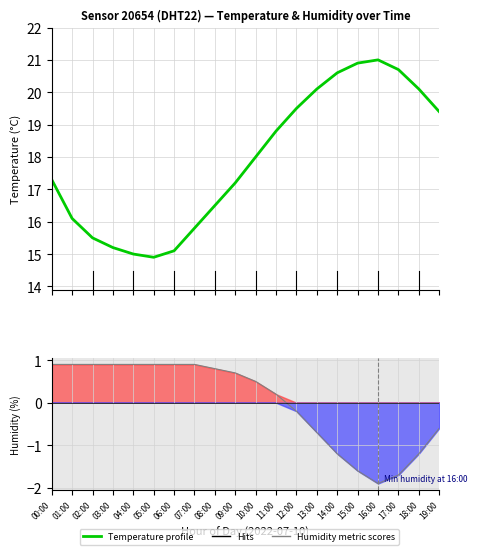

Where does the Temperature profile series first go above 18?

11:00